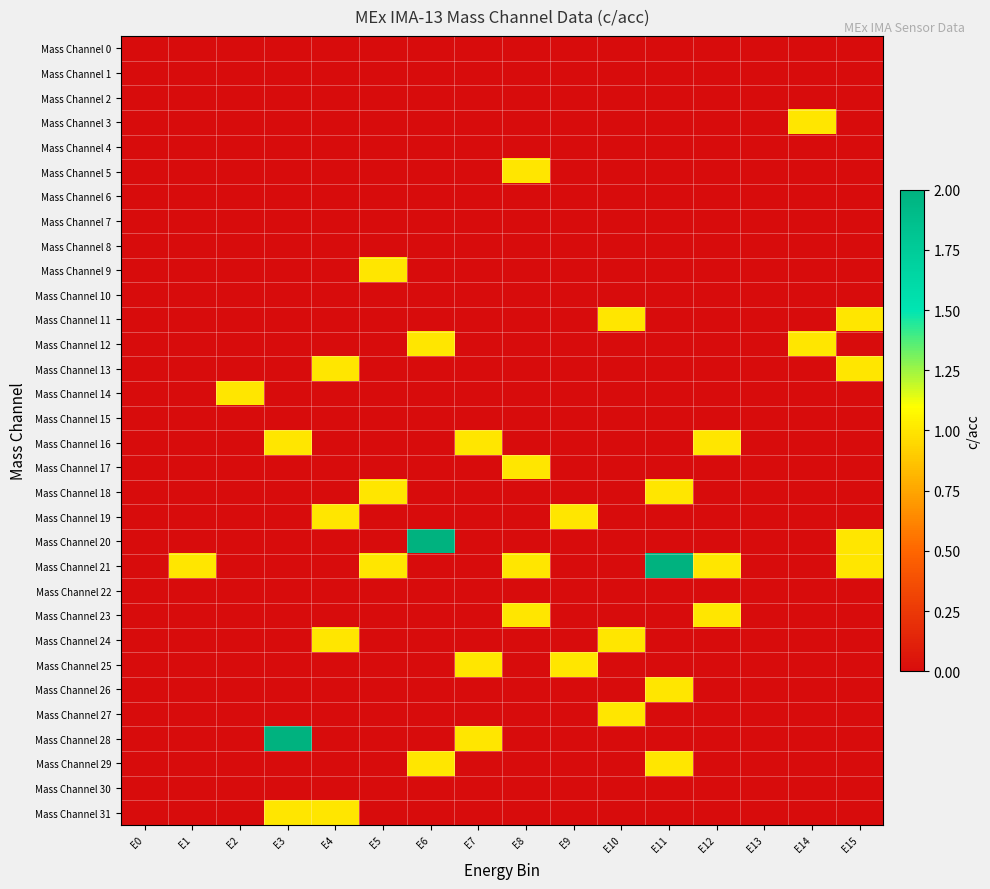

Which series has the widest spread of values?

Mass Channel 20